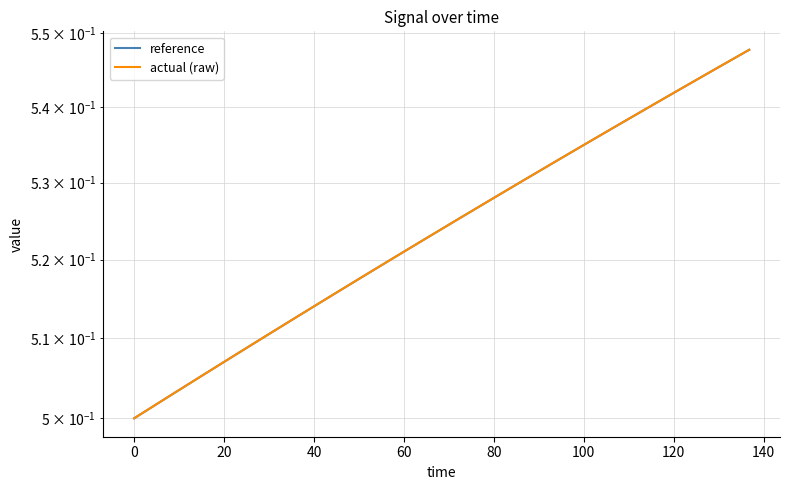

Is this an area chart (filled region under the line)?

No